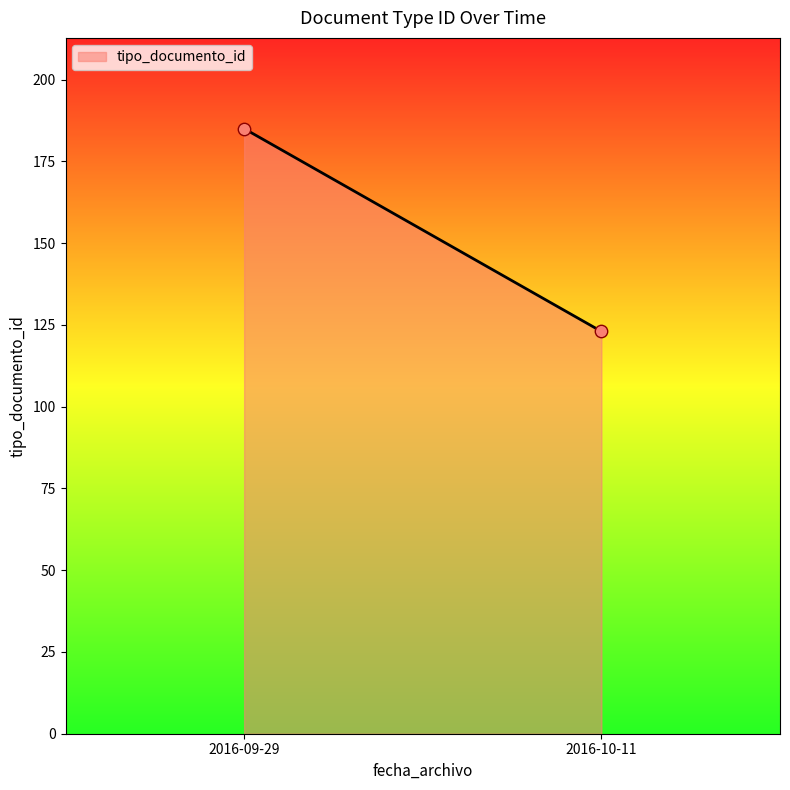

What is the average Y value?

154